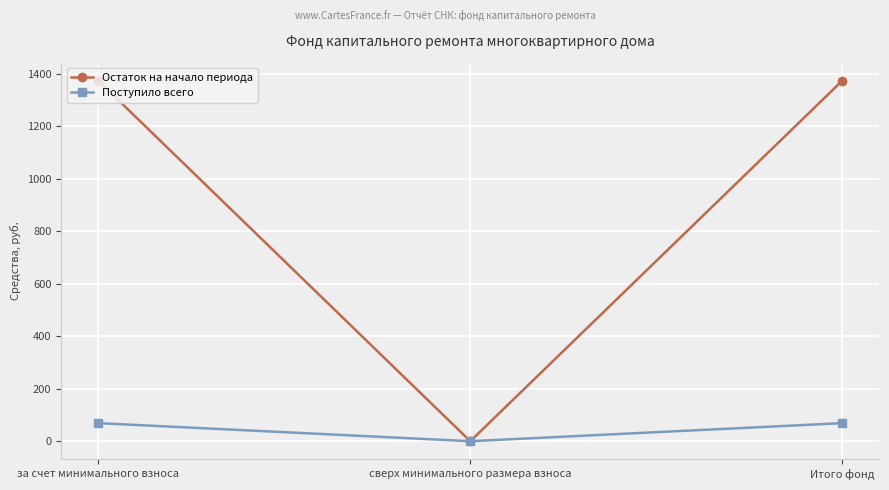

List the series in order of their overall mean, highest first.

Остаток на начало периода, Поступило всего